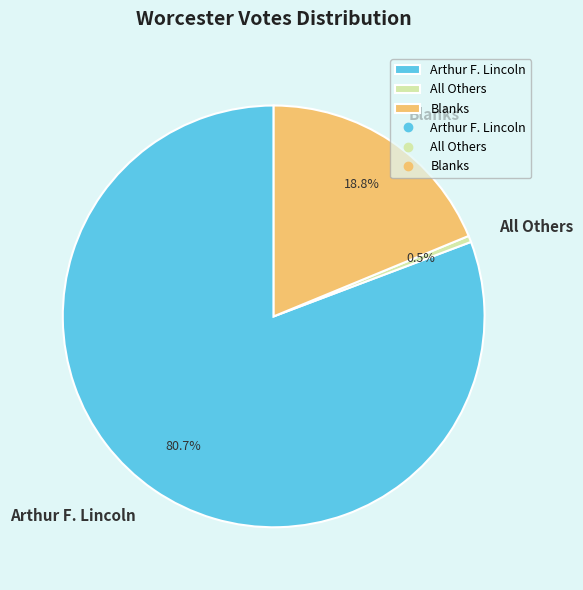

Combined, what portion of the pie is Arthur F. Lincoln and Blanks?

99.5%